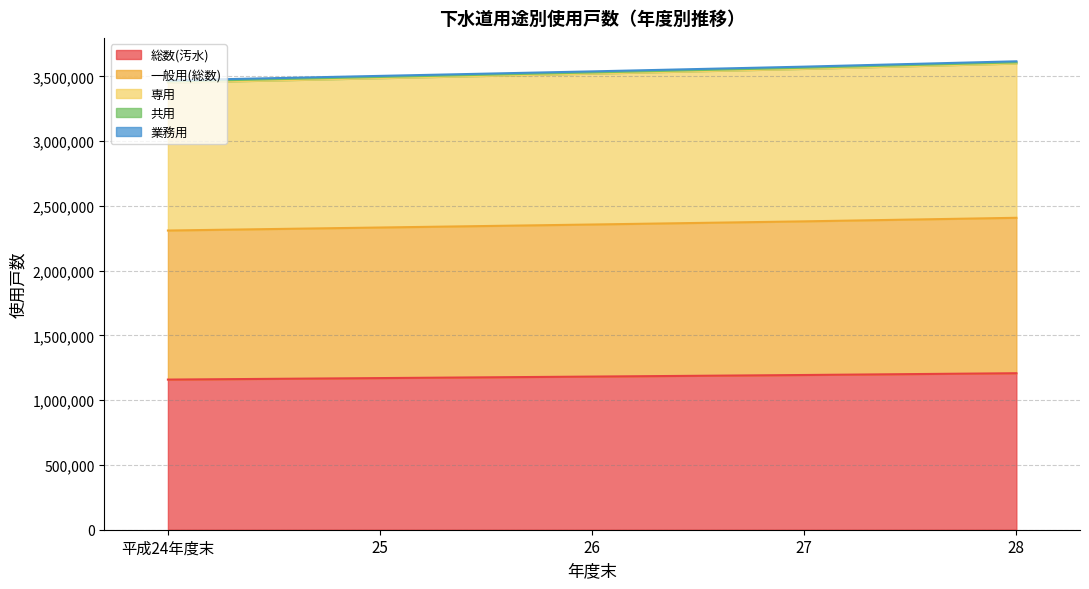

What is the label of the 2nd point from the right?

27